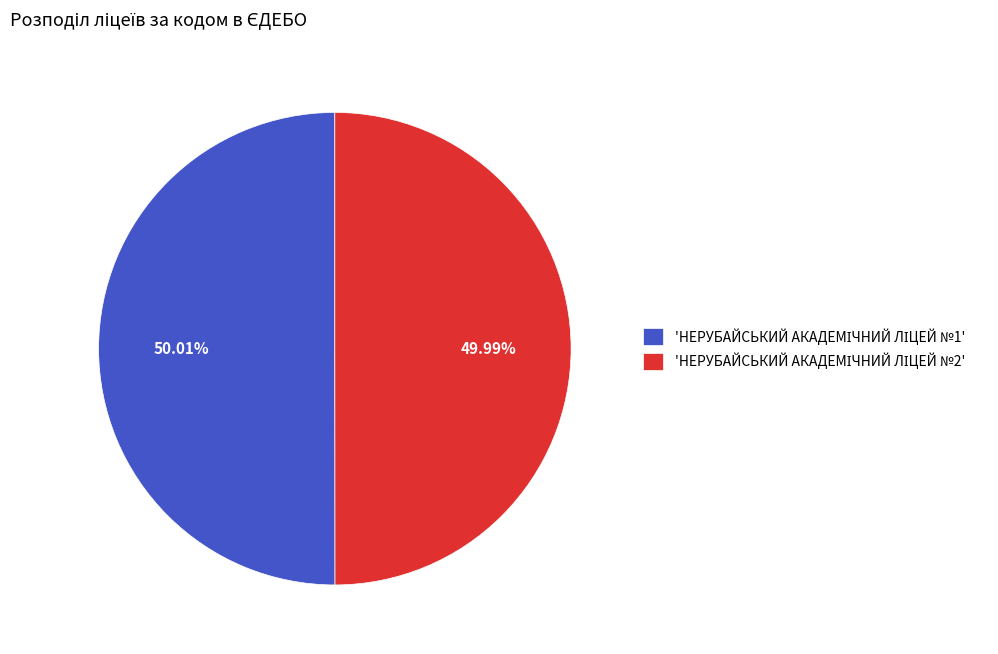

Is there any slice that represents more than half of the pie?

Yes